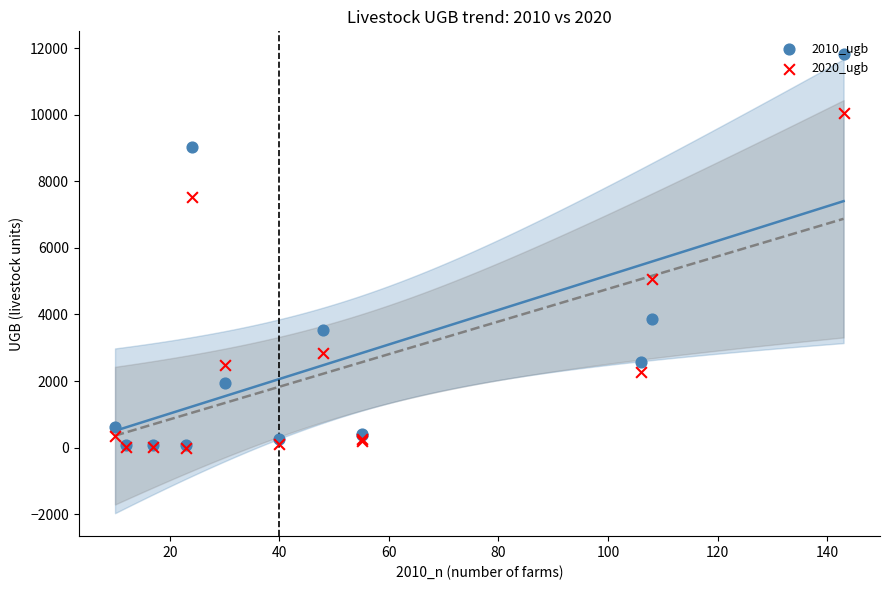

Which series reaches the maximum Y coordinate?

2010_ugb